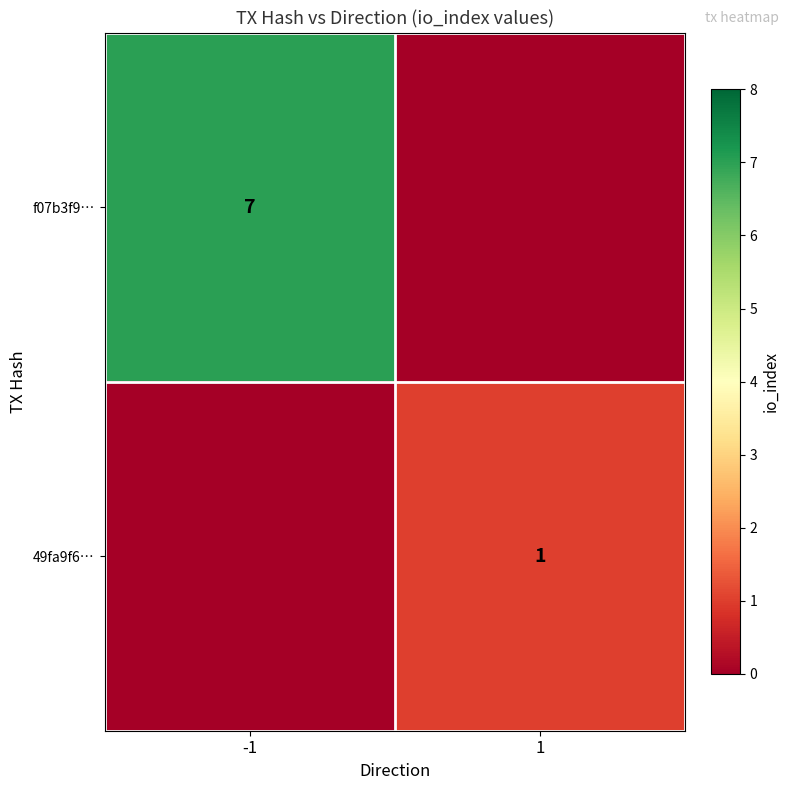

True or false: f07b3f9… has a value of 7 at -1.

True